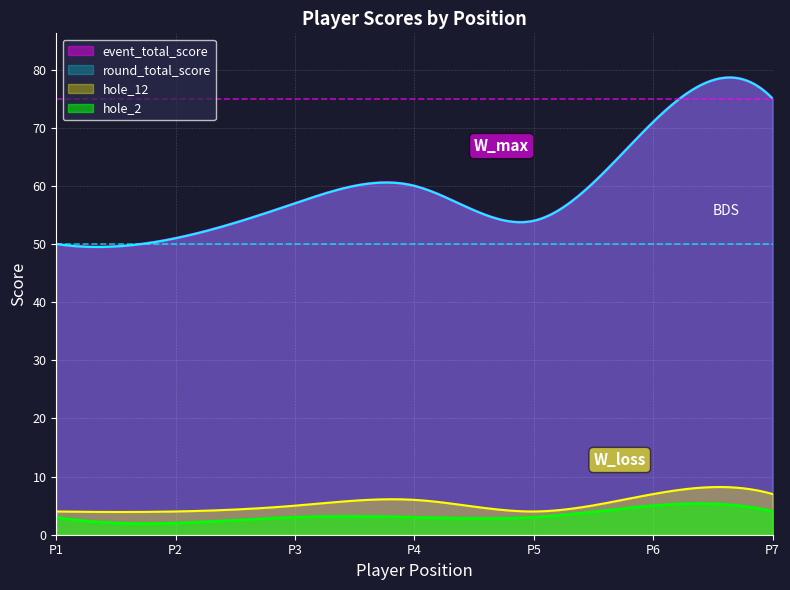

How many interior local valleys does the hole_12 series have?

1